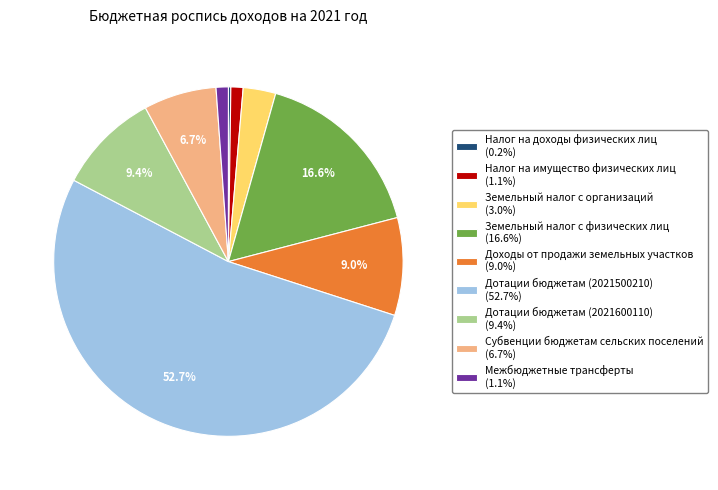

Is there any slice that represents more than half of the pie?

Yes